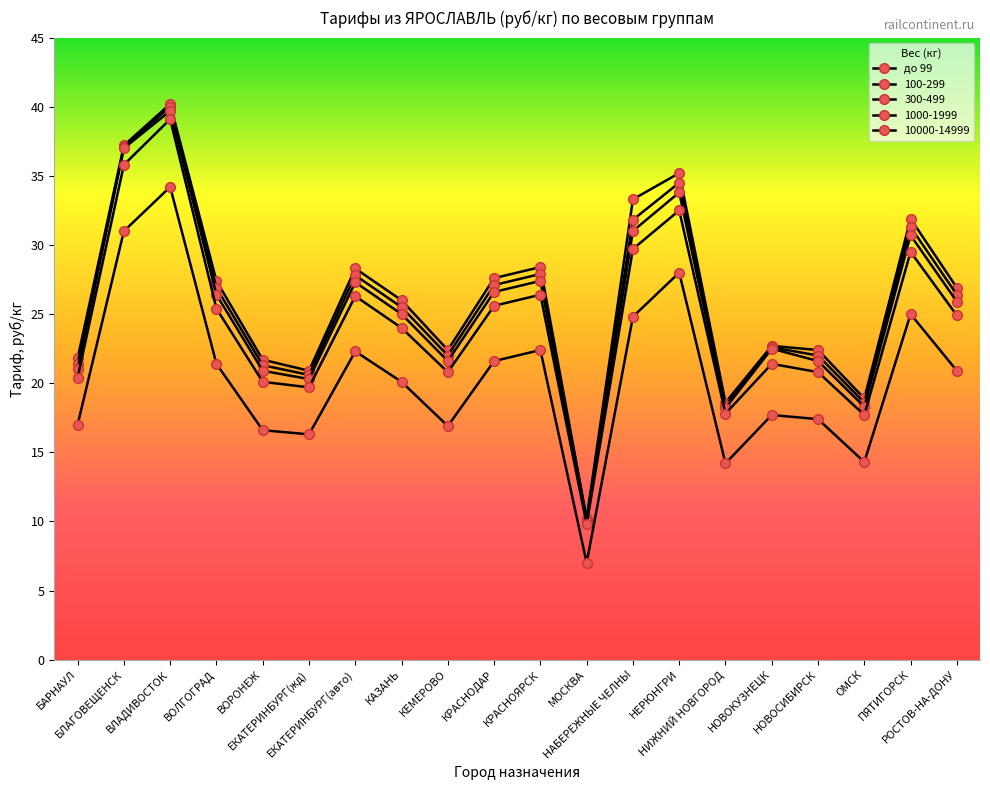

What position from the right is РОСТОВ-НА-ДОНУ?

1